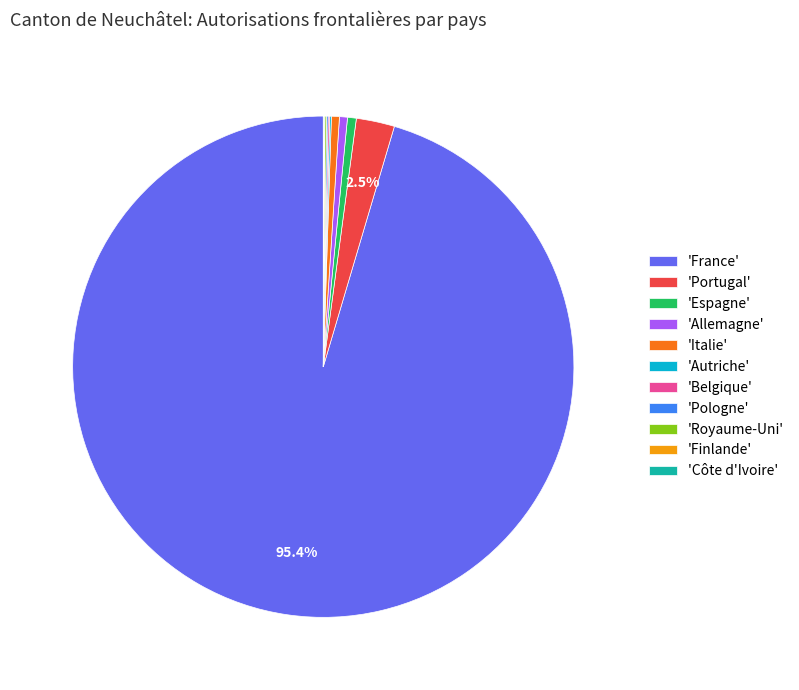

Which slice is the largest?

'France'